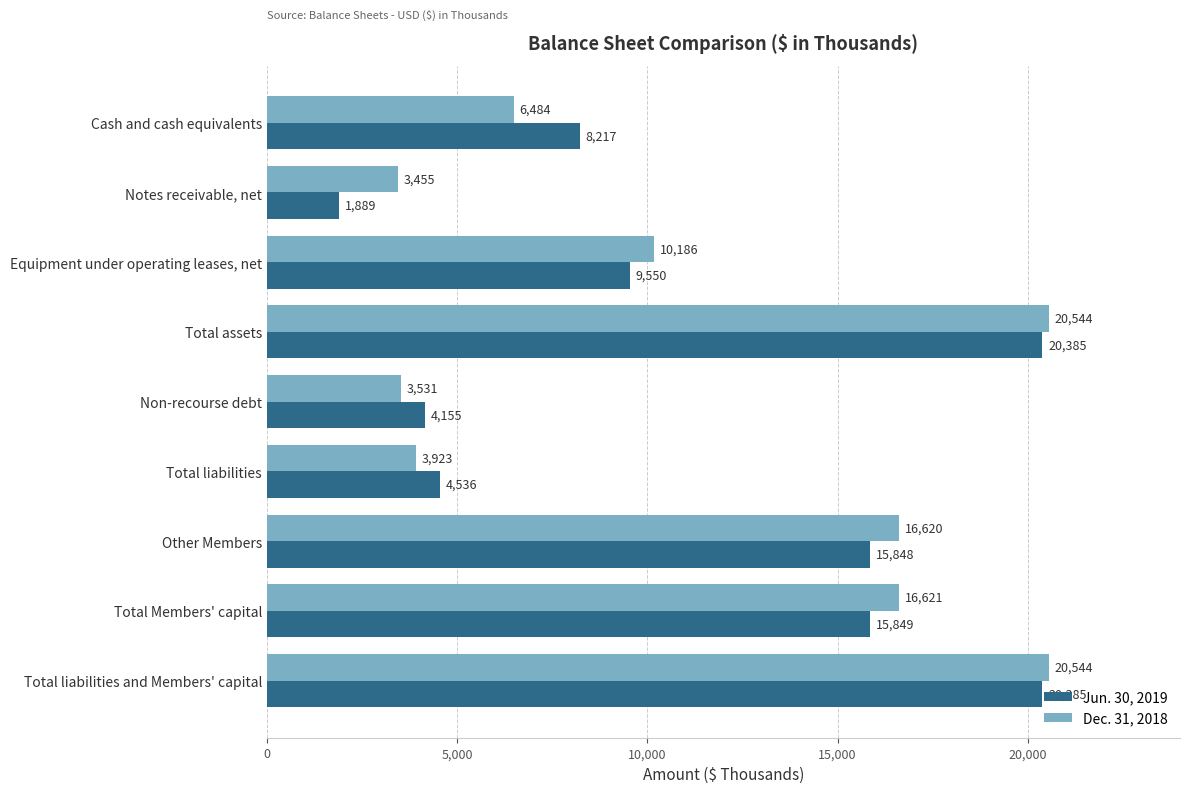

At Notes receivable, net, list the series in order from largest to smallest.

Dec. 31, 2018, Jun. 30, 2019